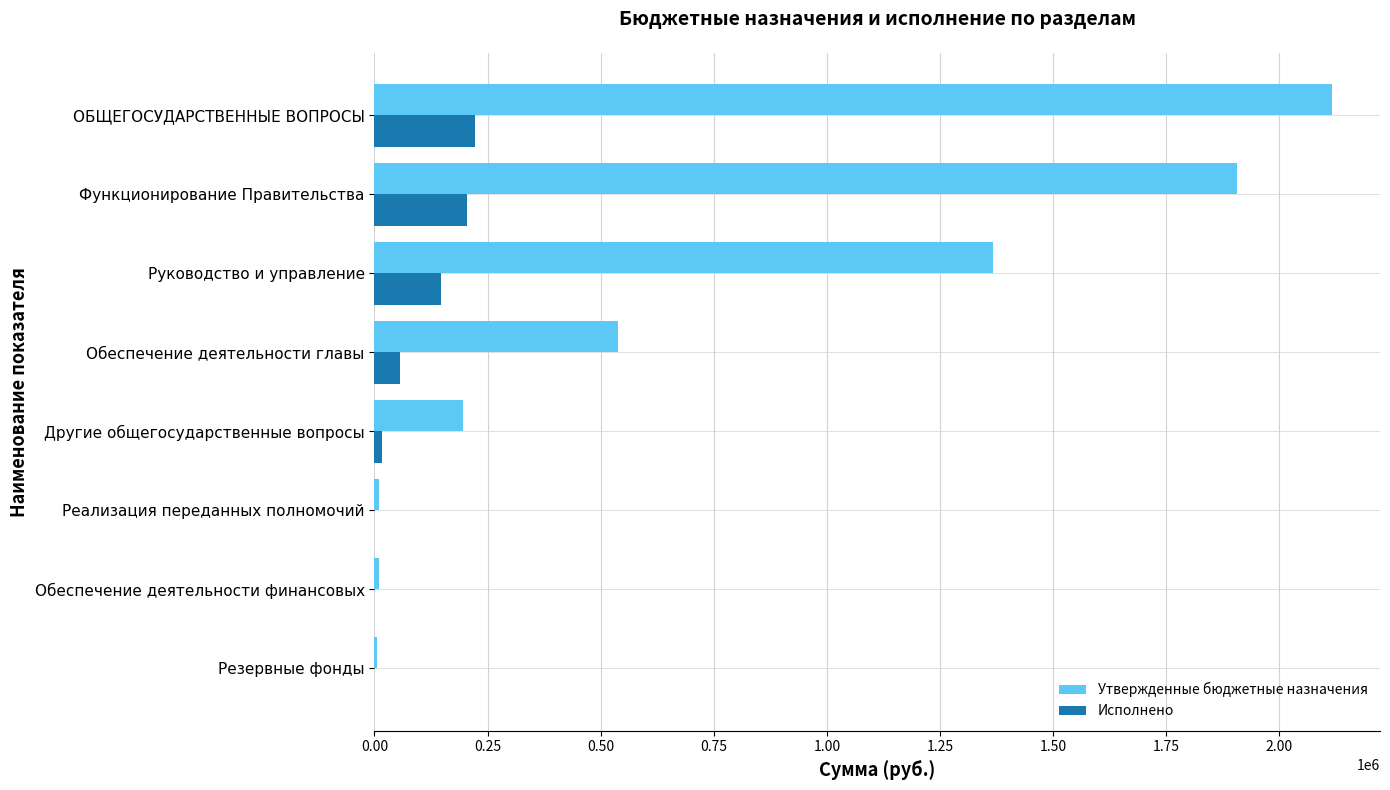

Which series changed the most between Другие общегосударственные вопросы and Обеспечение деятельности главы?

Утвержденные бюджетные назначения